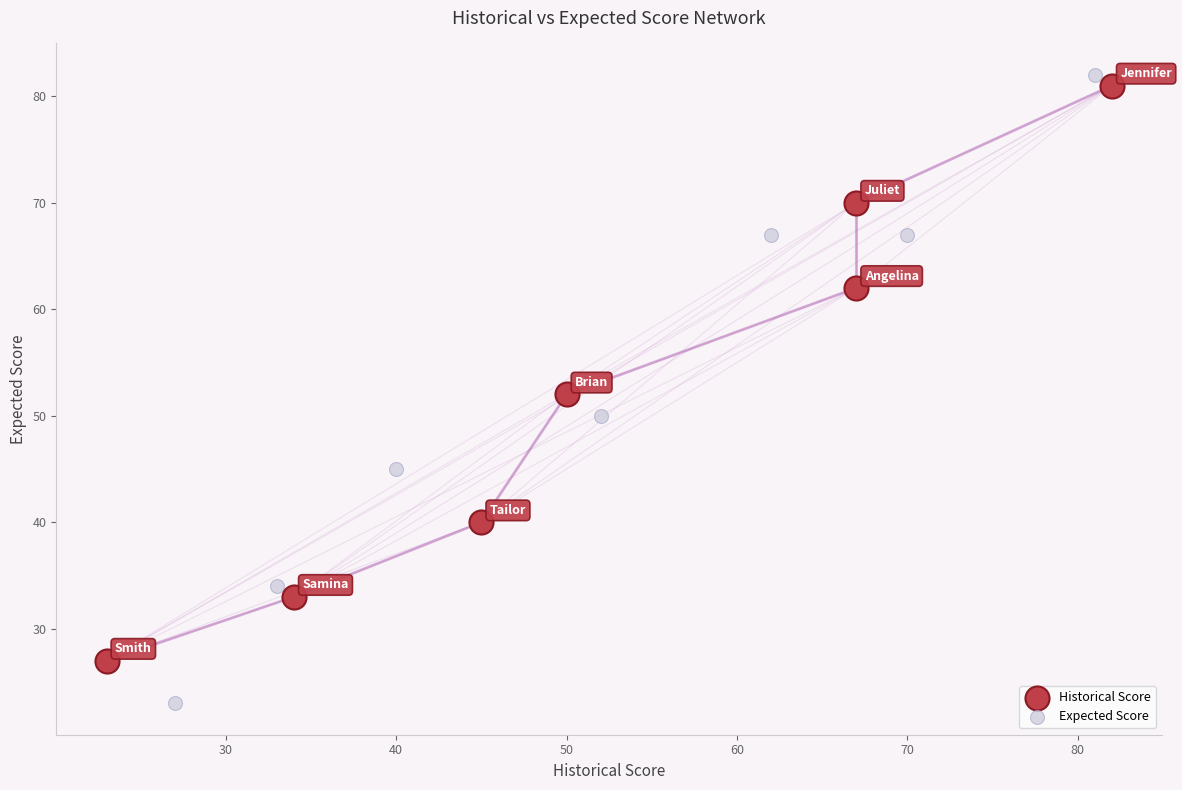

Which series reaches the minimum Y coordinate?

Expected Score